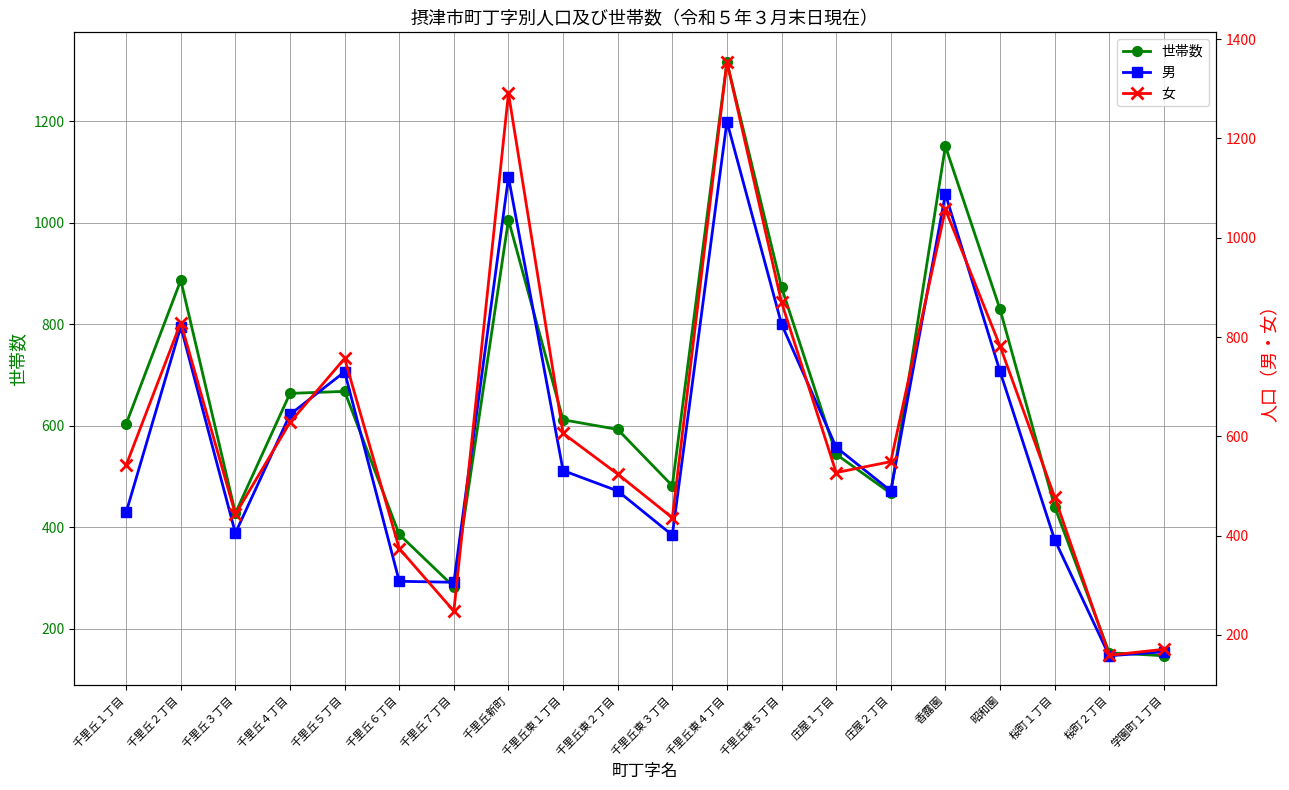

Is this an area chart (filled region under the line)?

No